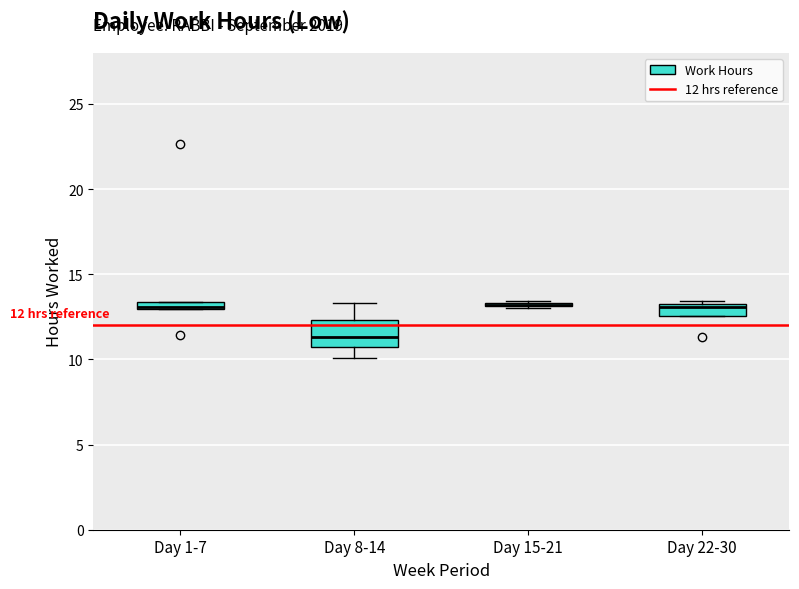

Which box is the tallest, from its lower edge to its upper edge?

Day 8-14